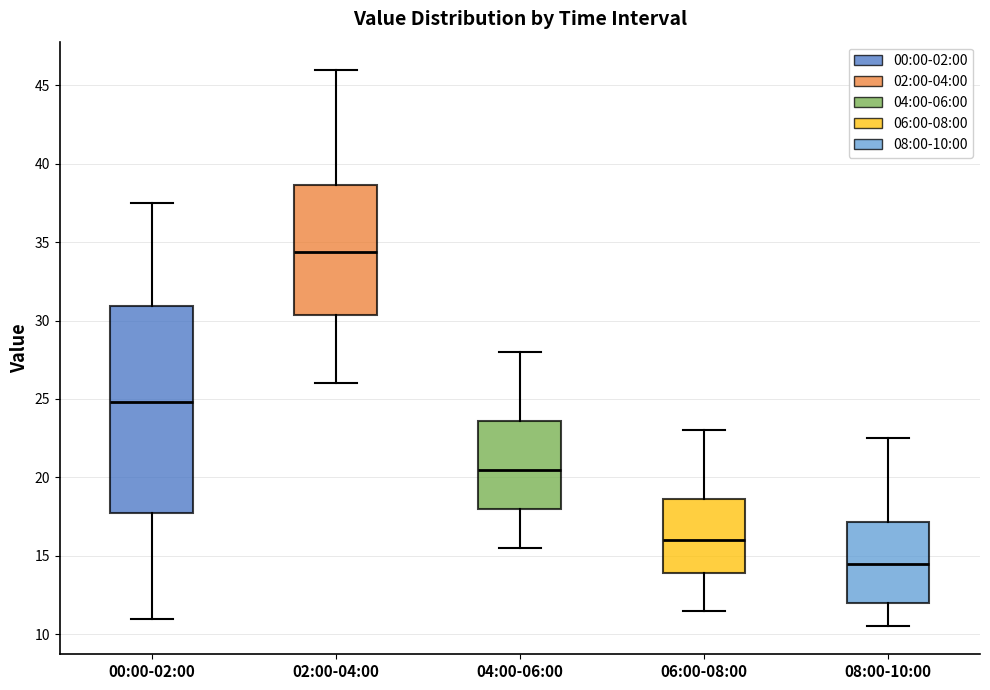

Which box is the tallest, from its lower edge to its upper edge?

00:00-02:00